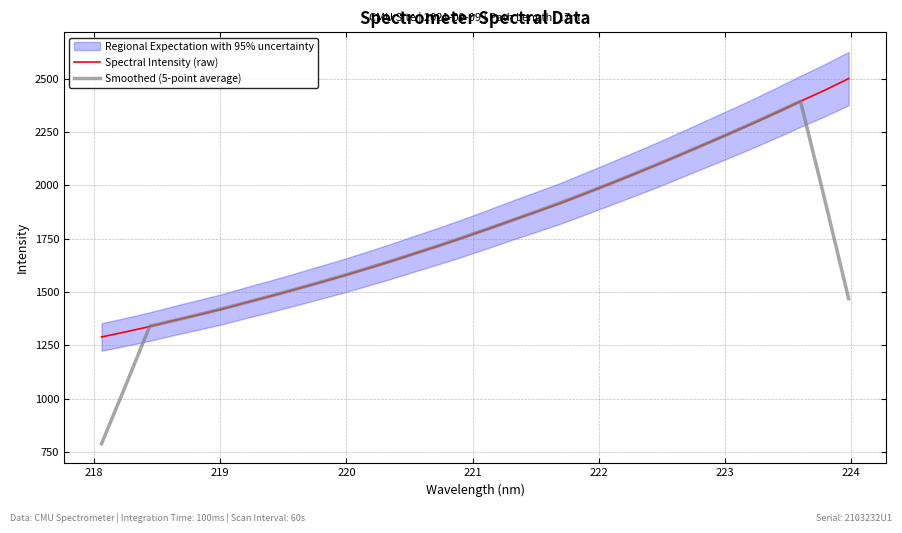

What is the highest value of the Spectral Intensity (raw) series?

2501.8